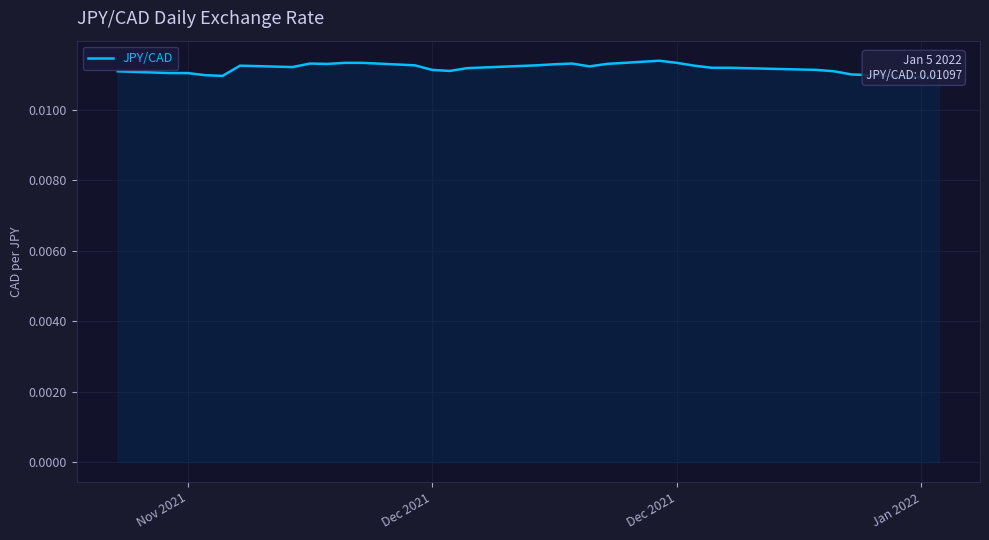

Is it true that the value at 8 is 0.0?

False